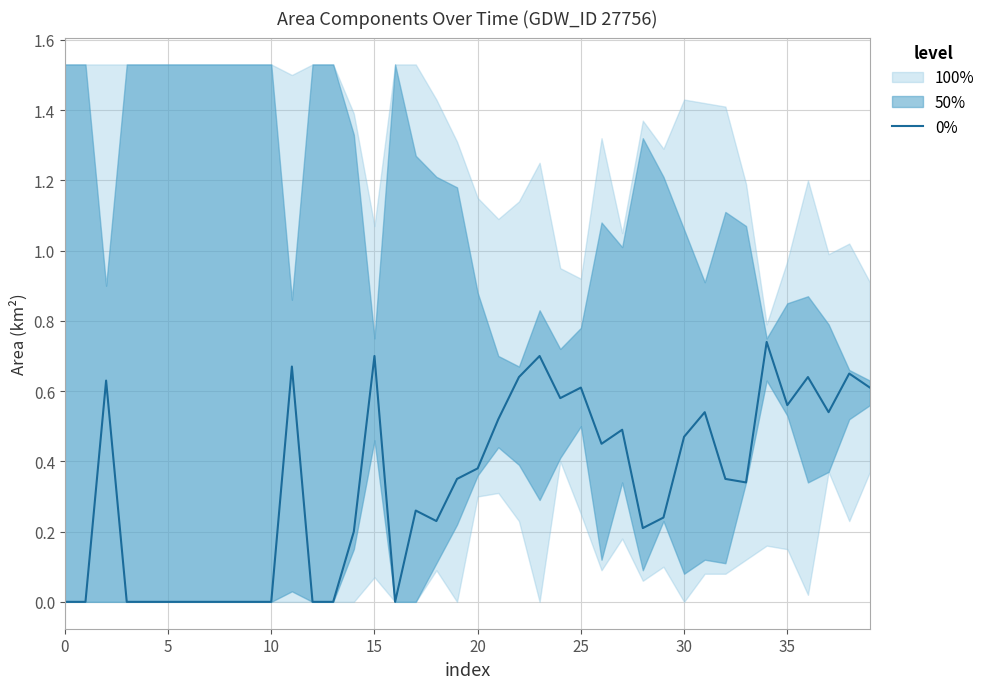

The 0% series shows 1.2 at 15. True or false?

False